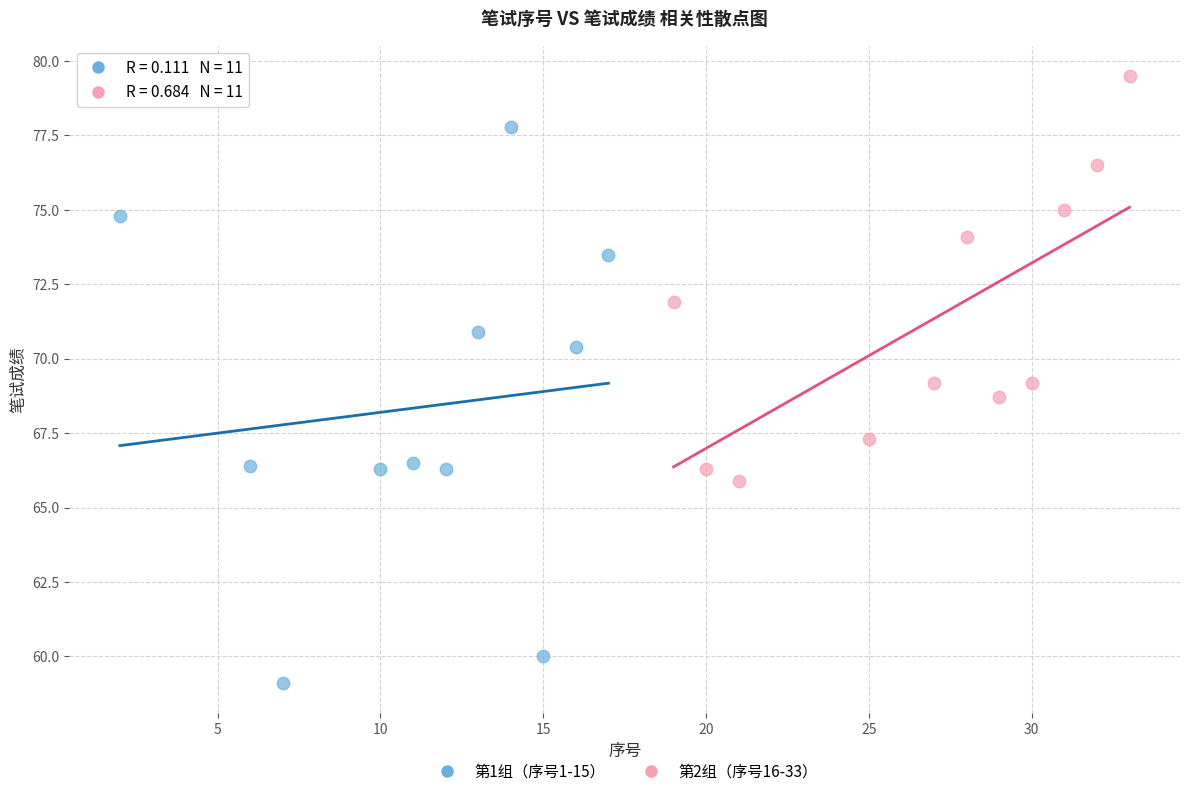

Which series reaches the maximum Y coordinate?

第2组（序号16-33）